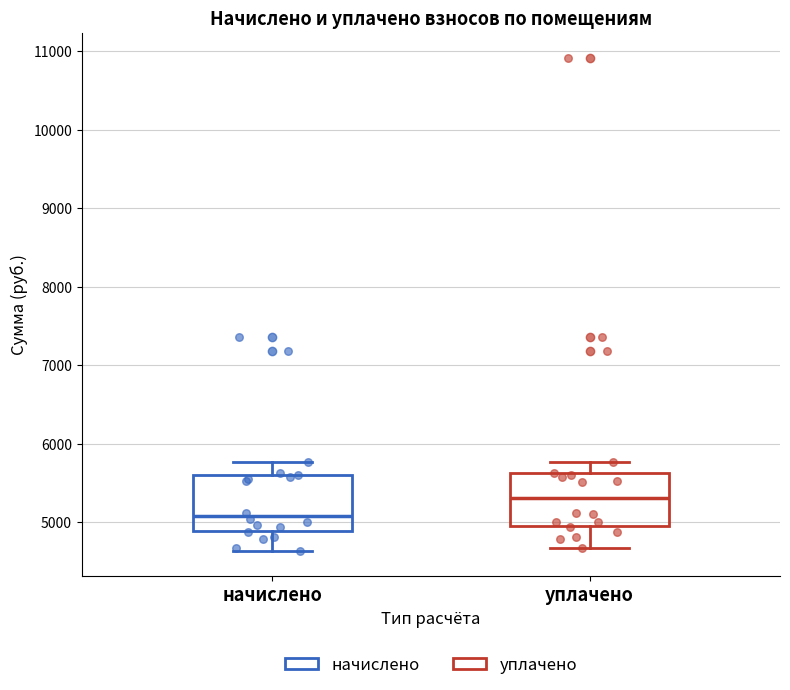

Where does the median line of the box for уплачено sit on the y-axis? The values are not printed on the chart, so give them approximately, as read against the axis.

5300